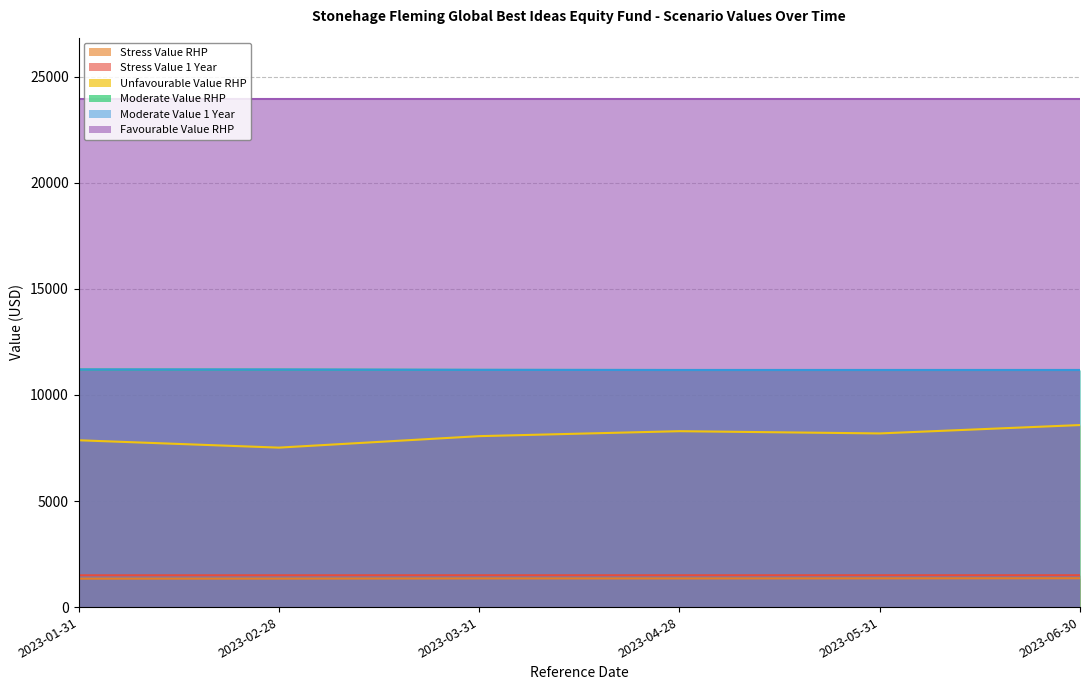

Is it true that Stress Value 1 Year equals 2681.9 at 2023-03-31?

False